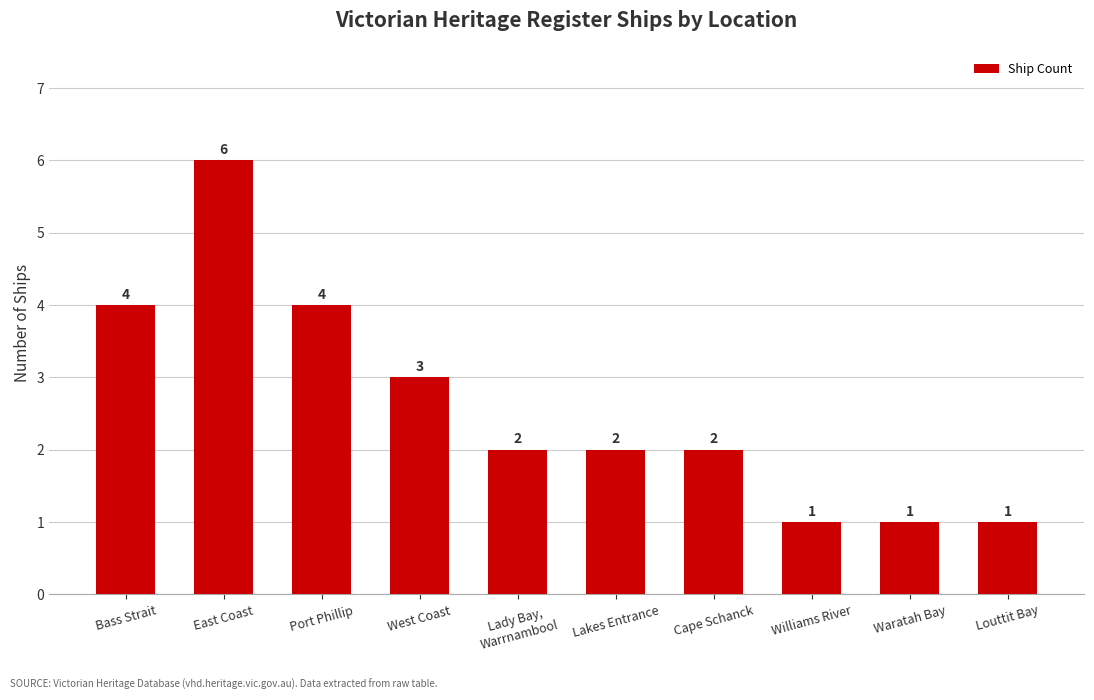

The chart shows a value of 1 at Port Phillip. True or false?

False